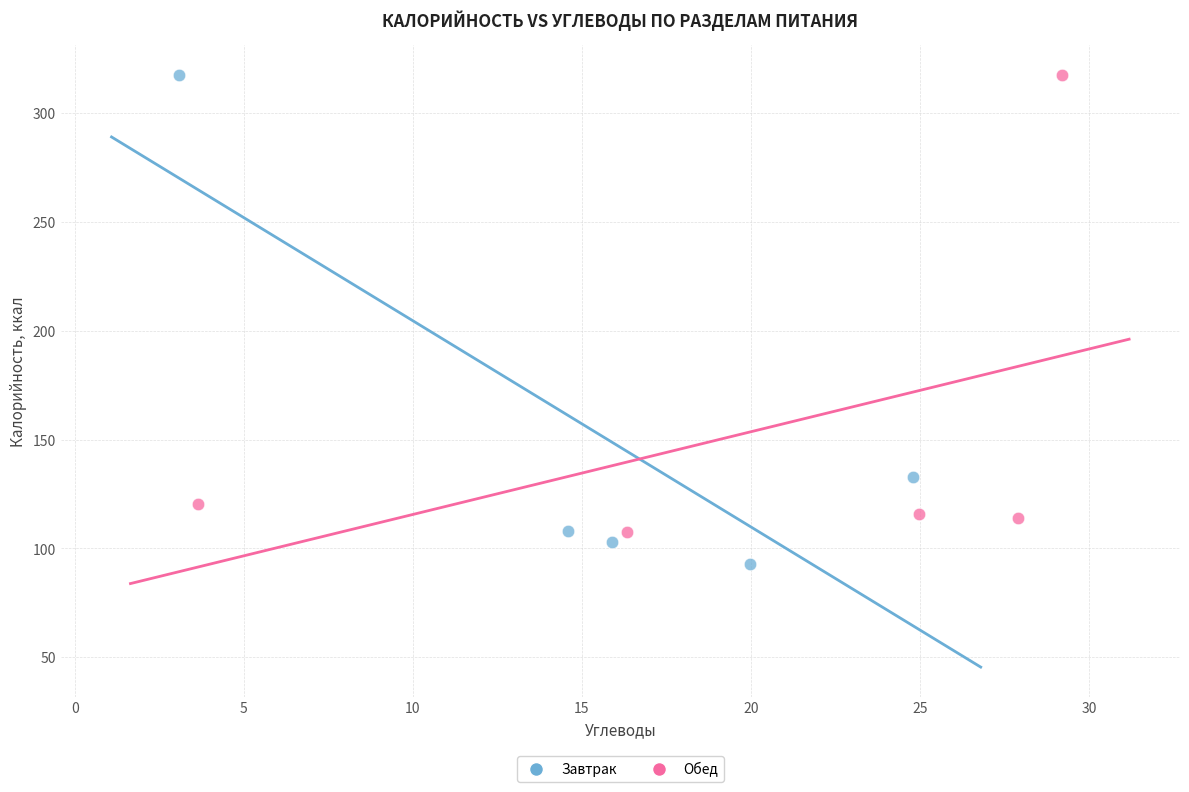

Which series reaches the minimum Y coordinate?

Завтрак